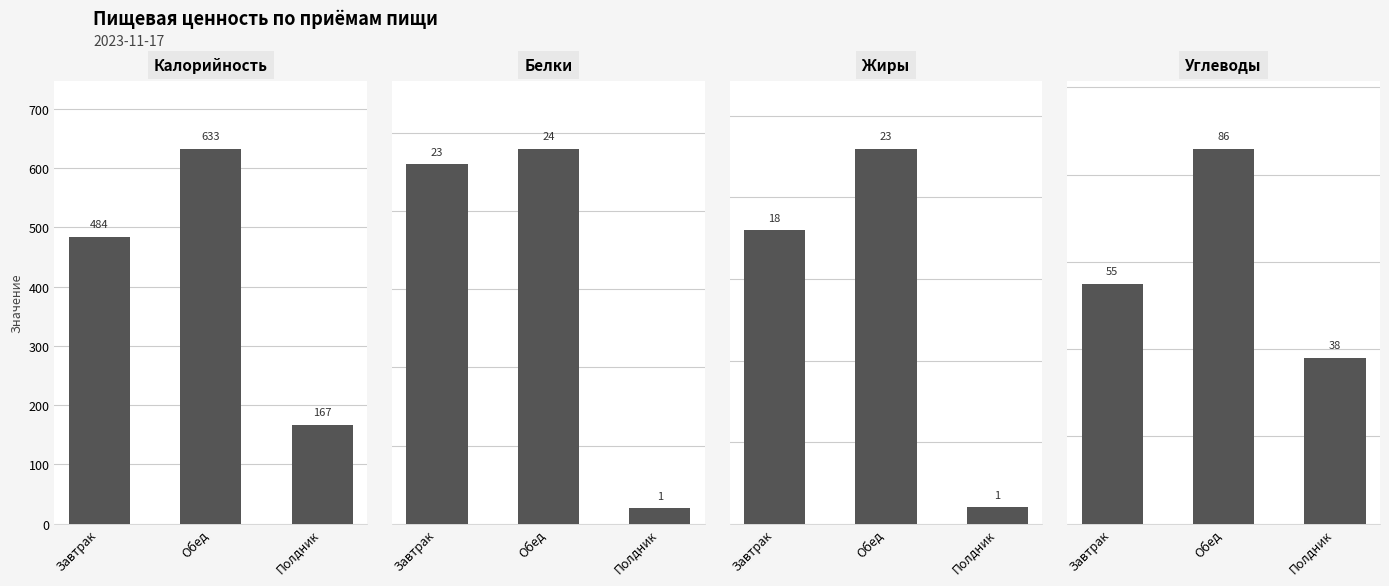

What is the sum of the Углеводы values at Обед and Полдник?

124